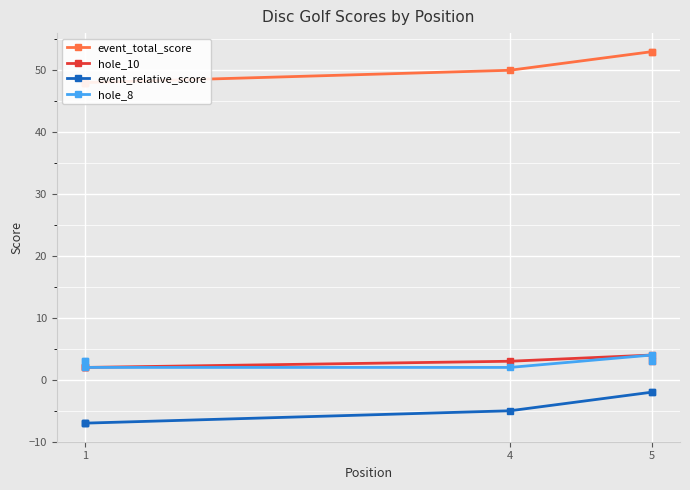

Which series has the largest total across all categories?

event_total_score